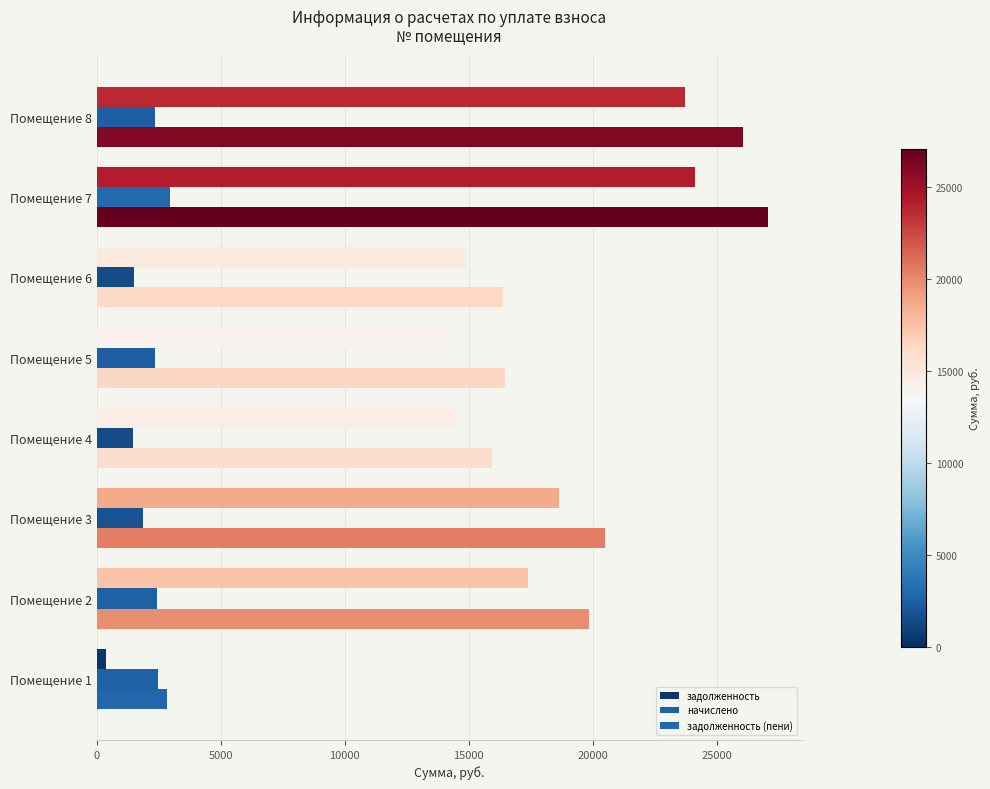

How many categories are shown in the chart?

8